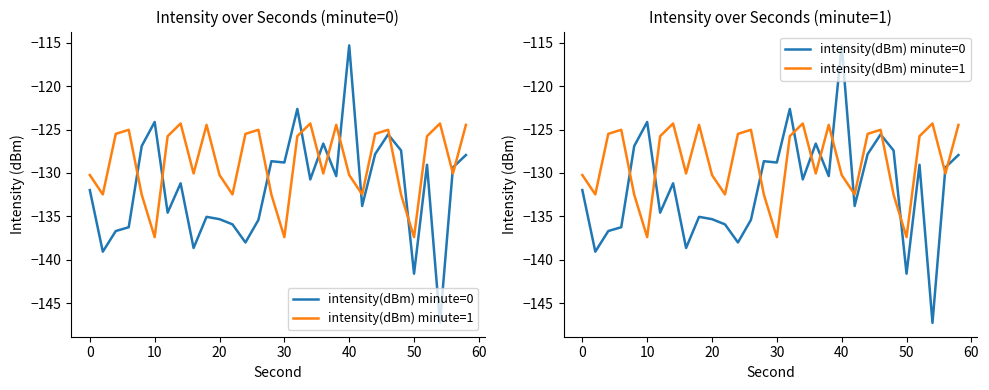

How many interior local valleys does the intensity(dBm) minute=1 series have?

9